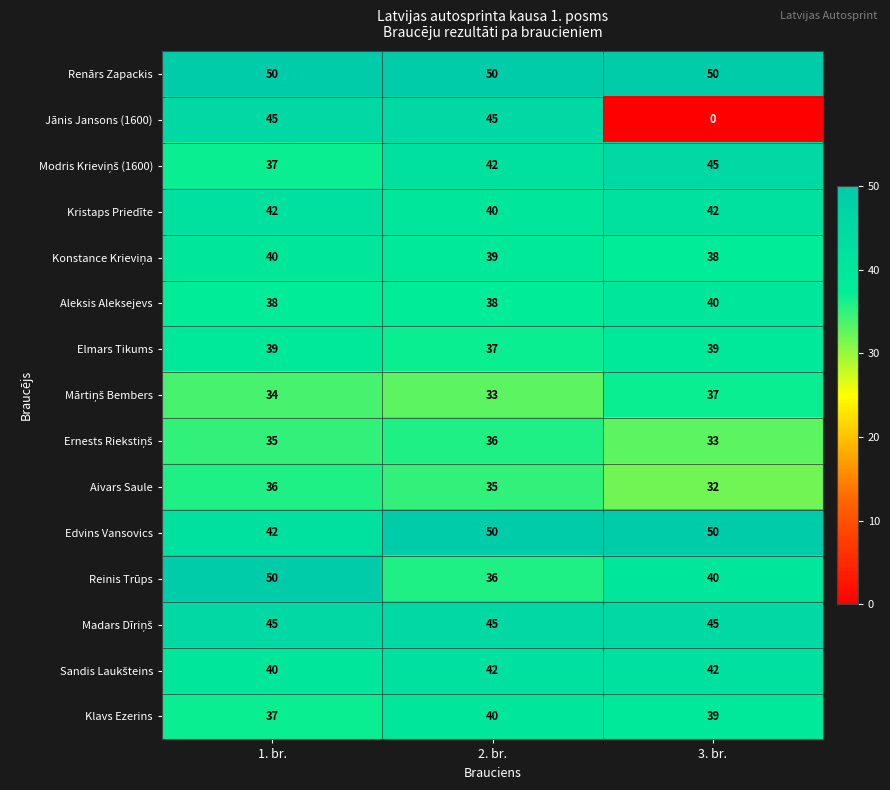

Which series has the widest spread of values?

Jānis Jansons (1600)